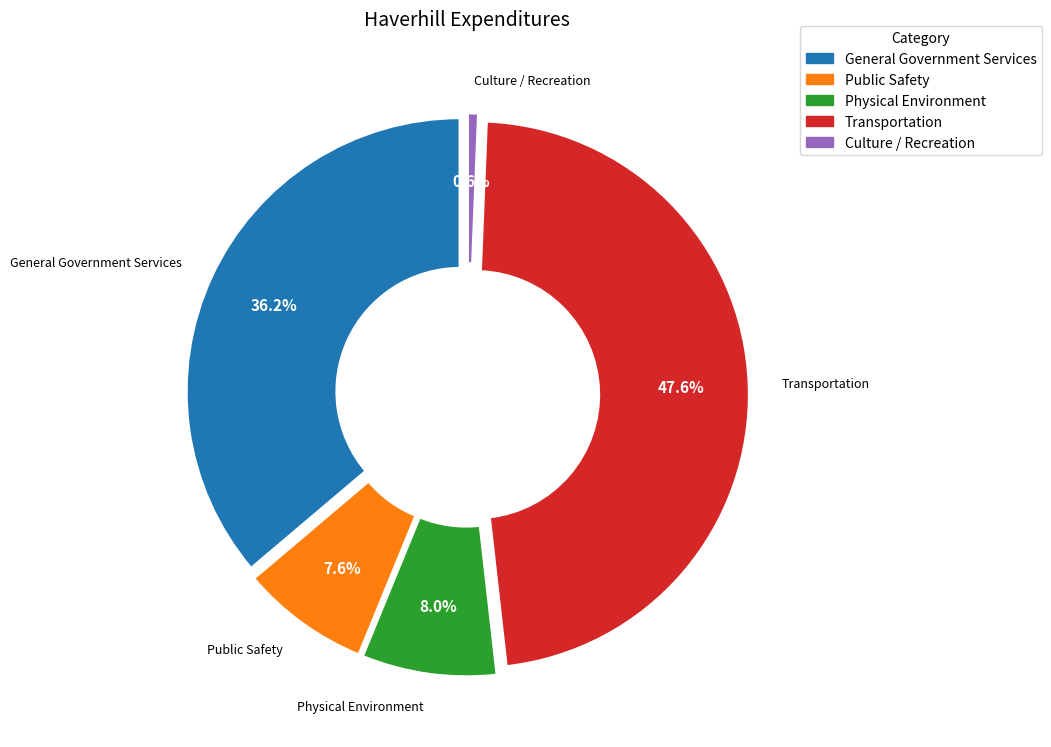

What percentage is the Physical Environment slice, to the nearest percent?

8%